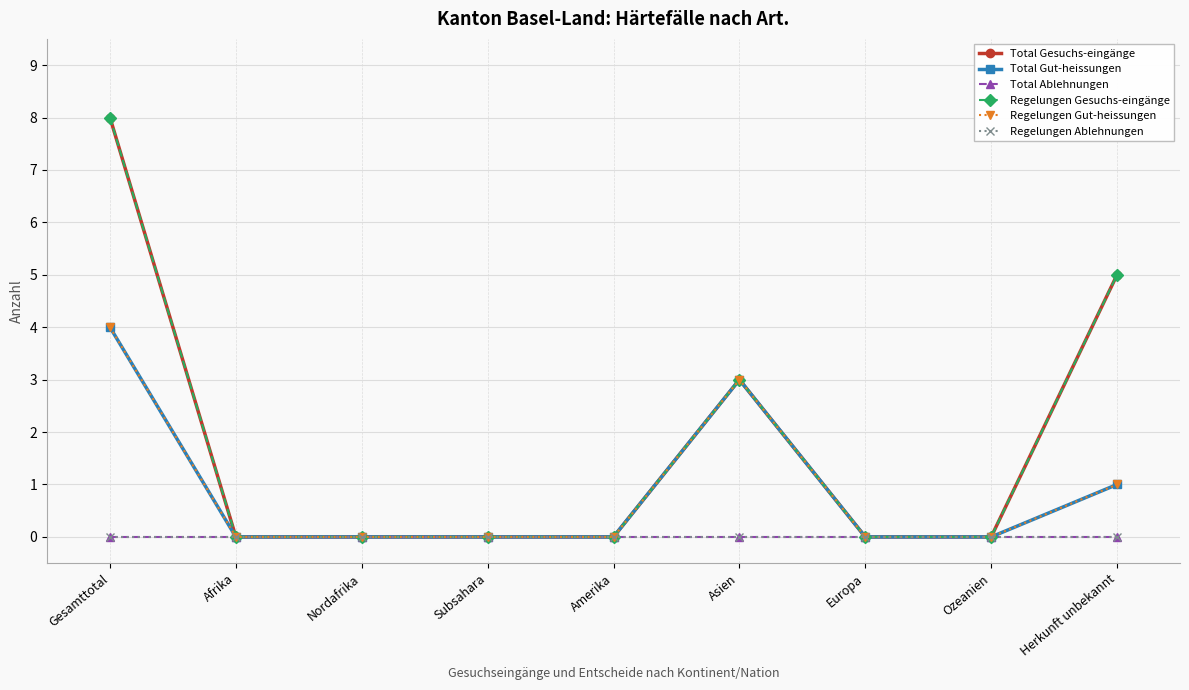

Is this an area chart (filled region under the line)?

No